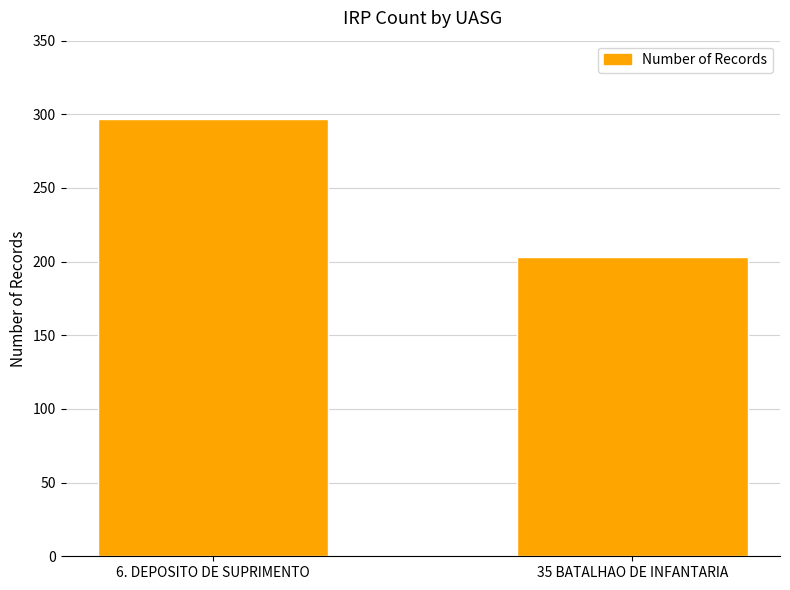

Which category has the highest value across all series?

6. DEPOSITO DE SUPRIMENTO